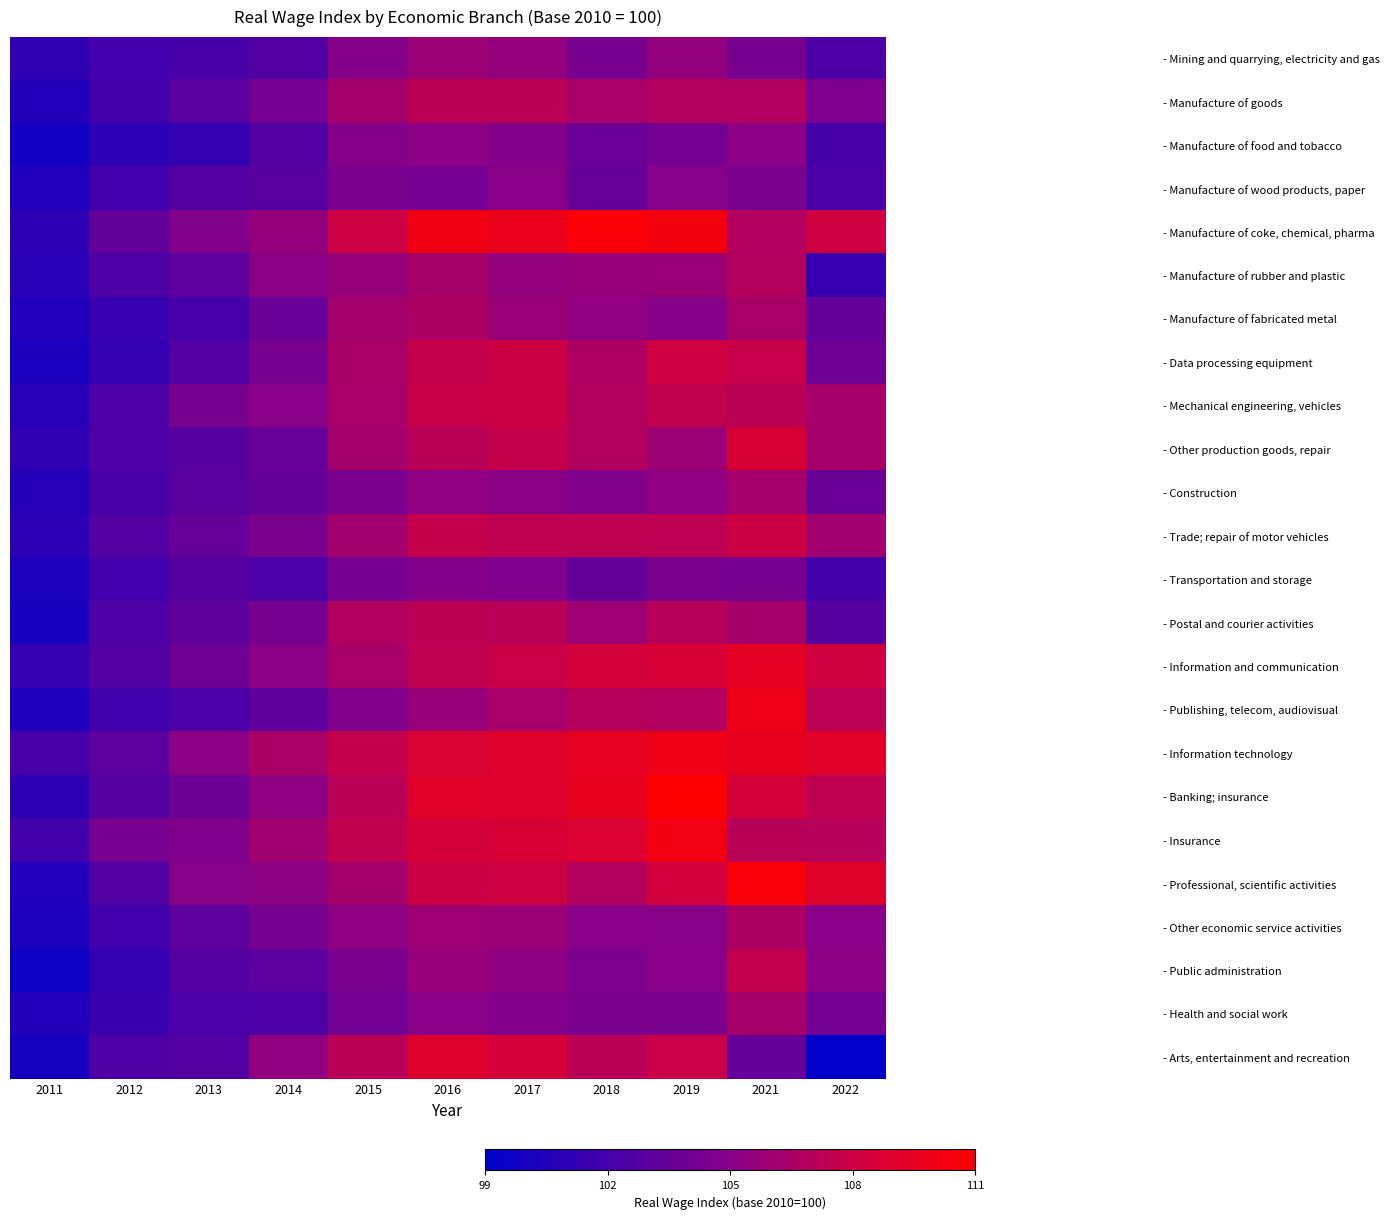

Reading right to left, transcribe all the data shown in this chart.

- Mining and quarrying, electricity and gas: 2022=102.5	2021=104.3	2019=105.5	2018=104.3	2017=105.5	2016=105.8	2015=104.8	2014=102.7	2013=102.2	2012=102.0	2011=101.3
- Manufacture of goods: 2022=104.5	2021=106.7	2019=106.8	2018=106.4	2017=107.0	2016=107.1	2015=106.1	2014=104.2	2013=103.0	2012=102.0	2011=100.7
- Manufacture of food and tobacco: 2022=102.2	2021=105.1	2019=104.1	2018=103.7	2017=104.8	2016=105.1	2015=104.8	2014=102.7	2013=101.4	2012=101.1	2011=100.0
- Manufacture of wood products, paper: 2022=102.4	2021=104.4	2019=104.9	2018=103.6	2017=105.0	2016=104.2	2015=104.5	2014=103.0	2013=102.8	2012=102.0	2011=100.6
- Manufacture of coke, chemical, pharma: 2022=108.0	2021=106.7	2019=110.1	2018=110.4	2017=109.5	2016=109.9	2015=107.9	2014=105.5	2013=104.6	2012=103.4	2011=101.2
- Manufacture of rubber and plastic: 2022=101.5	2021=106.8	2019=105.7	2018=105.6	2017=105.4	2016=106.2	2015=105.6	2014=105.1	2013=103.2	2012=102.5	2011=100.9
- Manufacture of fabricated metal: 2022=103.5	2021=106.3	2019=104.9	2018=105.3	2017=105.8	2016=106.5	2015=106.1	2014=103.7	2013=102.1	2012=101.6	2011=100.6
- Data processing equipment: 2022=103.9	2021=107.6	2019=107.9	2018=106.5	2017=107.8	2016=107.5	2015=106.4	2014=104.3	2013=102.6	2012=101.4	2011=100.4
- Mechanical engineering, vehicles: 2022=106.2	2021=107.1	2019=107.4	2018=106.7	2017=107.8	2016=107.7	2015=106.3	2014=105.0	2013=104.3	2012=102.5	2011=100.8
- Other production goods, repair: 2022=106.2	2021=108.5	2019=105.8	2018=106.7	2017=107.5	2016=107.0	2015=106.1	2014=103.6	2013=102.9	2012=102.6	2011=101.3
- Construction: 2022=103.7	2021=106.2	2019=105.3	2018=104.6	2017=105.1	2016=105.3	2015=104.4	2014=103.5	2013=103.0	2012=102.2	2011=100.8
- Trade; repair of motor vehicles: 2022=106.0	2021=107.8	2019=107.2	2018=107.3	2017=107.3	2016=107.5	2015=106.1	2014=104.4	2013=103.6	2012=102.7	2011=101.1
- Transportation and storage: 2022=102.1	2021=104.3	2019=104.3	2018=103.5	2017=104.6	2016=104.8	2015=104.2	2014=102.4	2013=102.8	2012=102.0	2011=100.4
- Postal and courier activities: 2022=102.9	2021=106.2	2019=107.0	2018=105.9	2017=107.0	2016=107.2	2015=106.7	2014=104.3	2013=103.3	2012=102.5	2011=100.3
- Information and communication: 2022=108.0	2021=109.2	2019=108.4	2018=108.2	2017=107.7	2016=107.3	2015=106.3	2014=105.0	2013=103.9	2012=102.6	2011=101.5
- Publishing, telecom, audiovisual: 2022=107.2	2021=109.7	2019=106.7	2018=106.8	2017=106.3	2016=105.6	2015=104.7	2014=103.3	2013=102.4	2012=101.9	2011=100.5
- Information technology: 2022=109.0	2021=109.4	2019=109.7	2018=109.3	2017=108.9	2016=108.6	2015=107.5	2014=106.4	2013=105.1	2012=103.1	2011=102.2
- Banking; insurance: 2022=107.3	2021=108.3	2019=110.7	2018=109.4	2017=108.9	2016=109.0	2015=107.0	2014=105.3	2013=103.9	2012=102.8	2011=101.2
- Insurance: 2022=106.9	2021=107.0	2019=110.0	2018=108.6	2017=108.4	2016=108.3	2015=107.4	2014=106.0	2013=104.6	2012=104.2	2011=102.0
- Professional, scientific activities: 2022=108.9	2021=110.3	2019=108.1	2018=106.8	2017=107.9	2016=107.8	2015=106.1	2014=105.2	2013=104.9	2012=102.6	2011=100.6
- Other economic service activities: 2022=105.0	2021=106.5	2019=105.0	2018=105.0	2017=105.8	2016=105.9	2015=105.2	2014=104.2	2013=103.2	2012=102.0	2011=100.4
- Public administration: 2022=105.1	2021=107.4	2019=105.0	2018=104.5	2017=105.2	2016=105.6	2015=104.4	2014=103.1	2013=102.7	2012=101.4	2011=99.8
- Health and social work: 2022=104.1	2021=106.2	2019=104.4	2018=104.4	2017=104.8	2016=105.0	2015=104.0	2014=102.4	2013=102.4	2012=101.6	2011=100.6
- Arts, entertainment and recreation: 2022=99.2	2021=103.5	2019=107.7	2018=107.1	2017=108.2	2016=108.8	2015=107.0	2014=105.3	2013=102.7	2012=102.5	2011=100.2